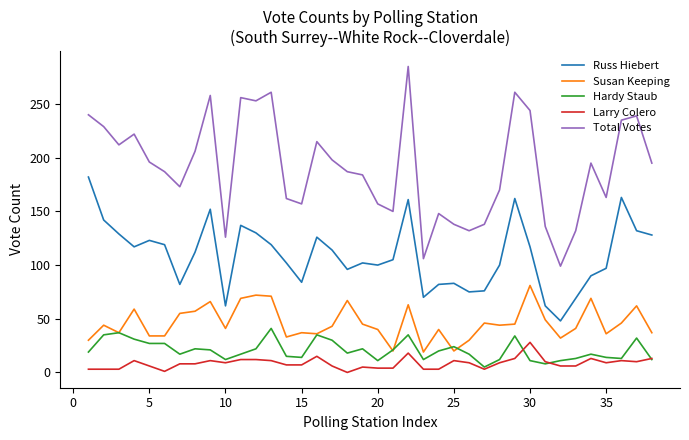

How many categories are shown in the chart?

38